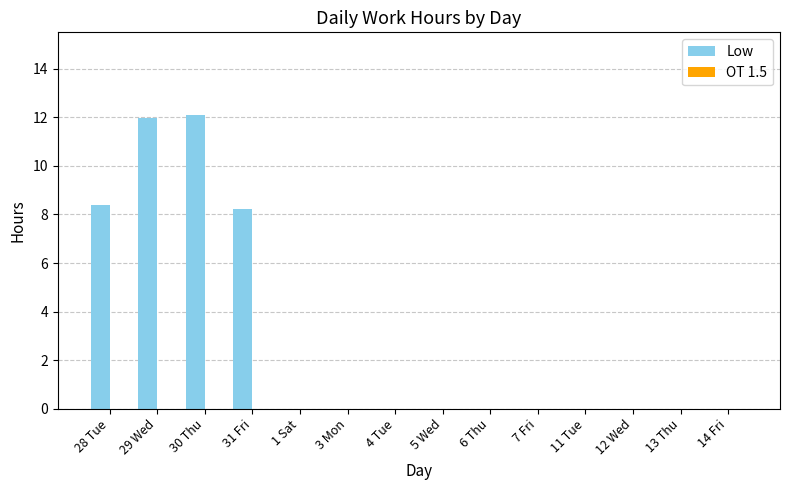

The value at 5 Wed is 0.0. True or false?

True